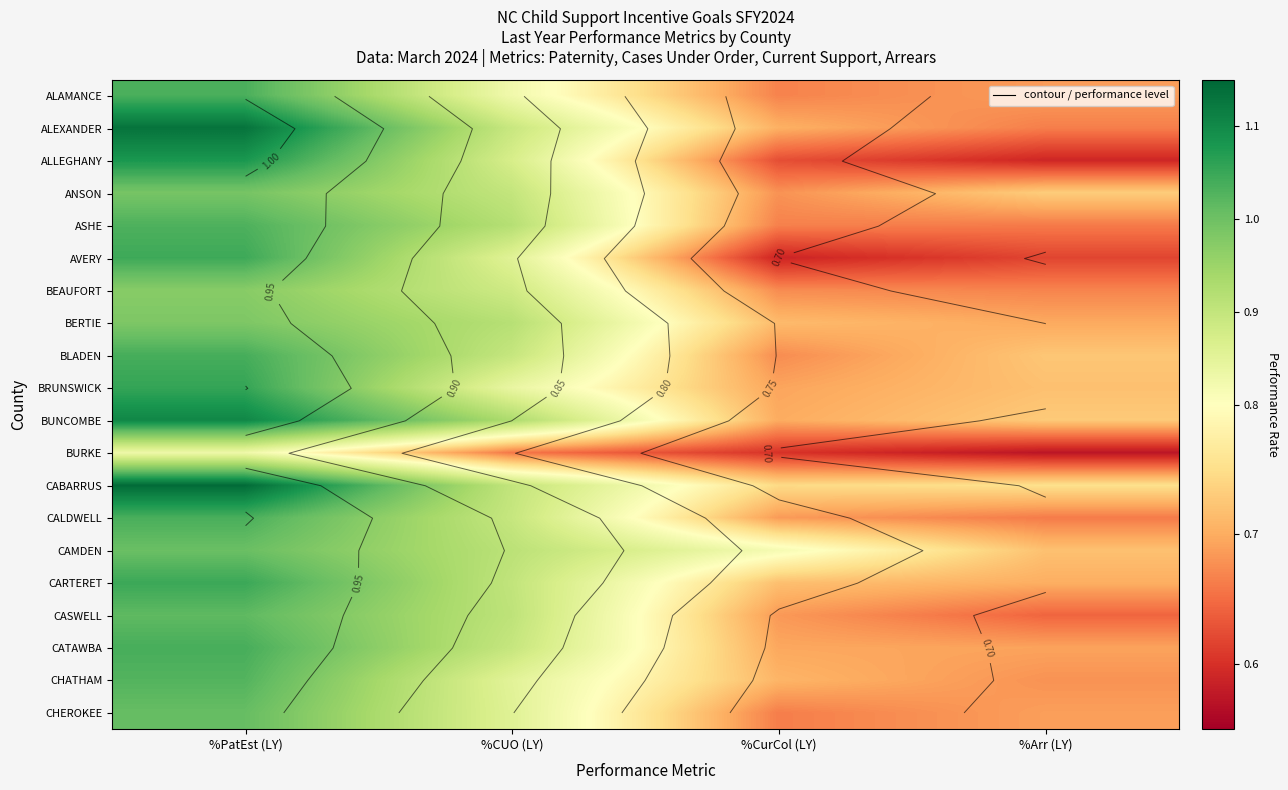

What is the sum of the BEAUFORT values at %CUO (LY) and %Arr (LY)?

1.6